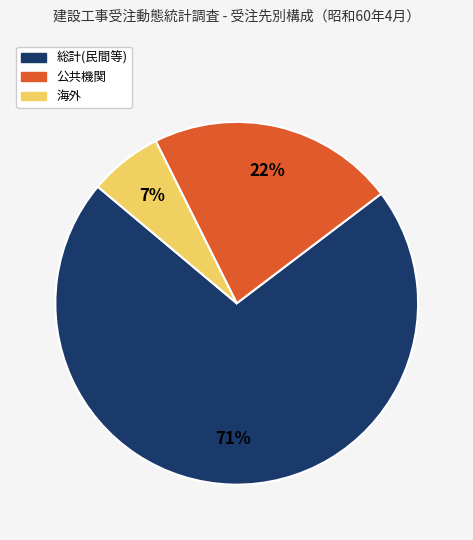

What is the ratio of the value at 公共機関 to the value at 総計(民間等)?

0.3